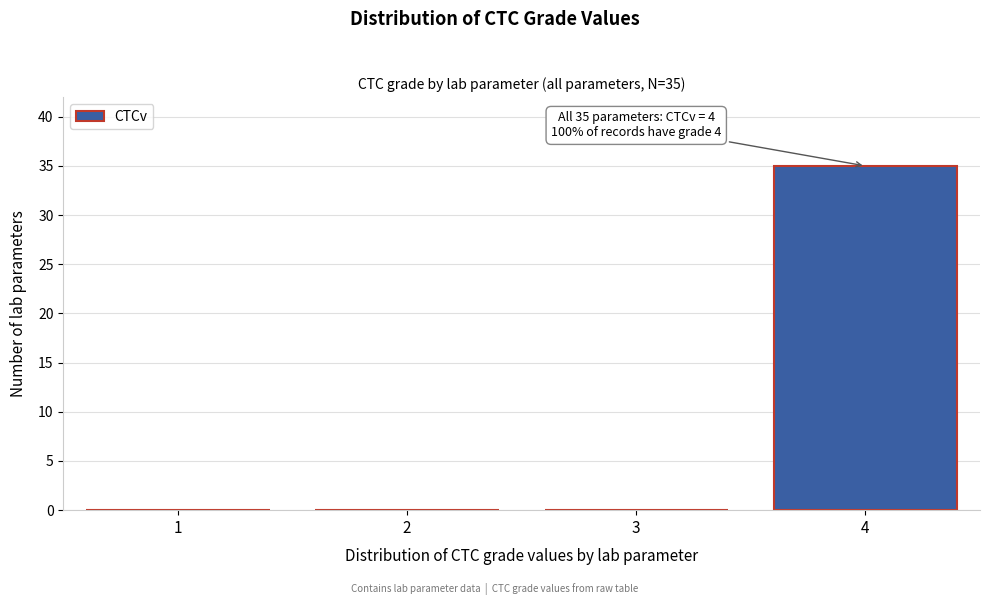

Reading left to right, list all the values displayed in this chart.

1=0	2=0	3=0	4=35